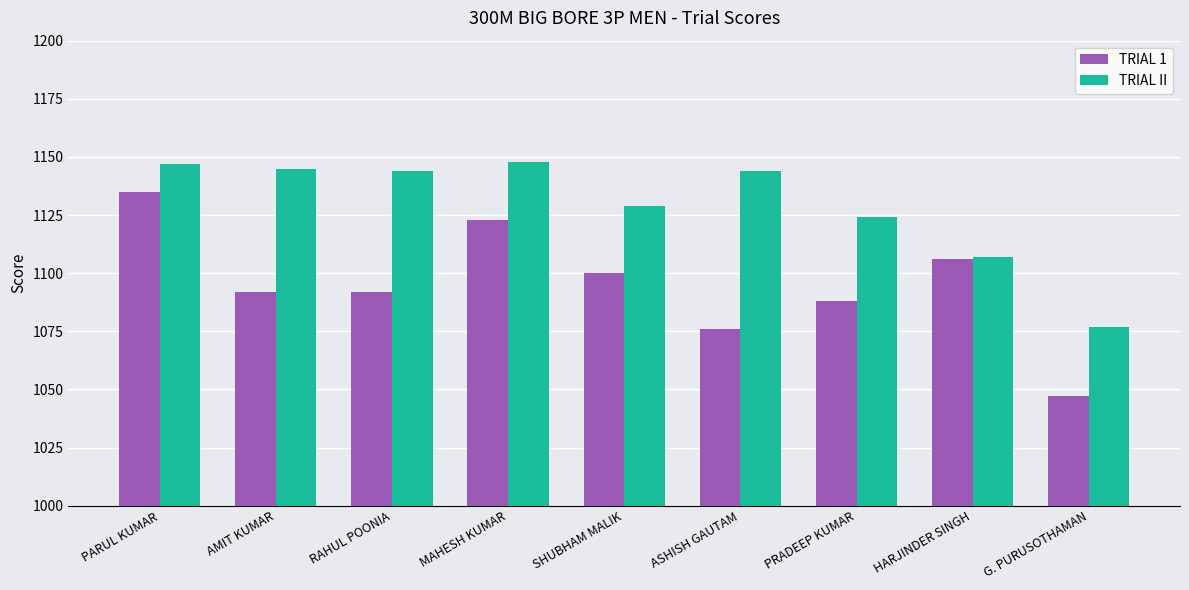

At which category is the sum across all series the highest?

PARUL KUMAR